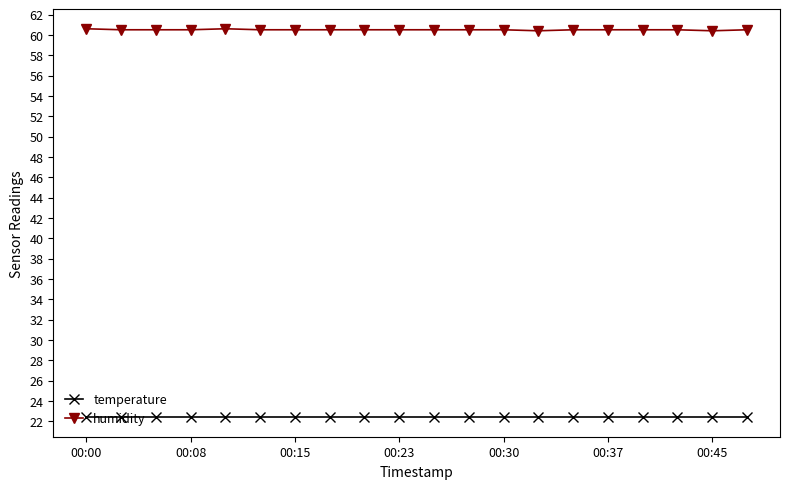

What is the average value of the temperature series?

22.4